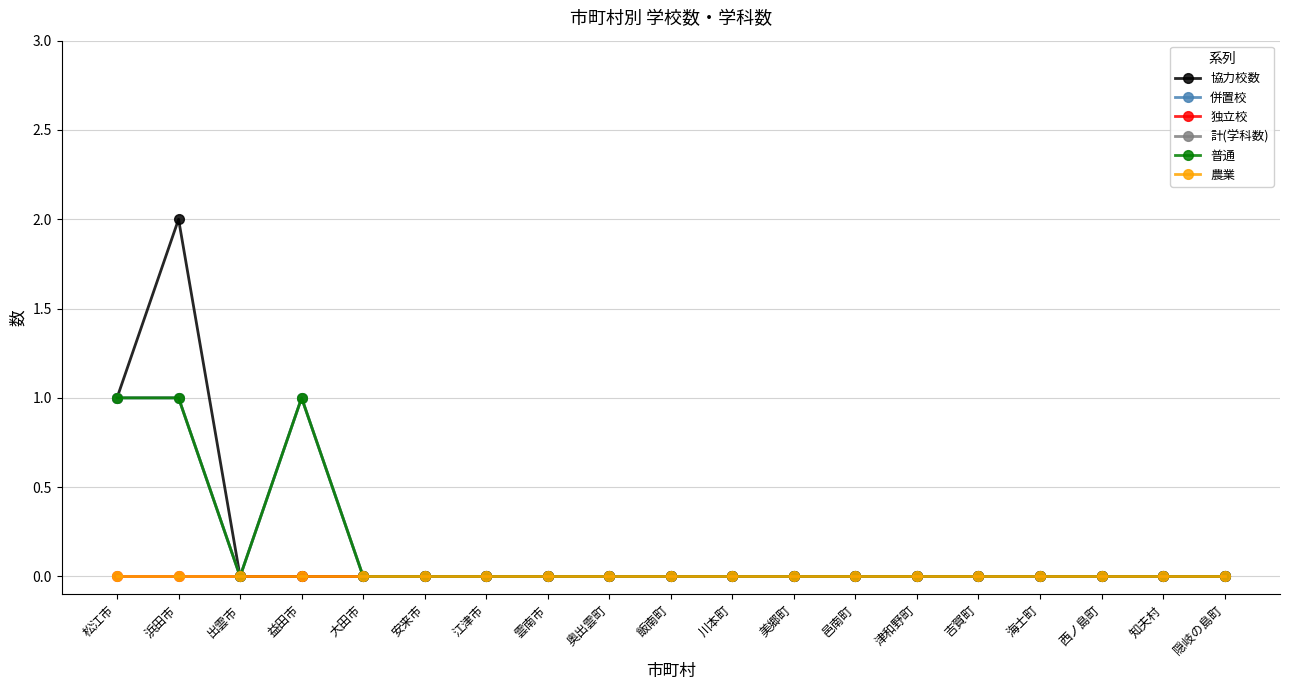

Does the chart have visible grid lines?

Yes